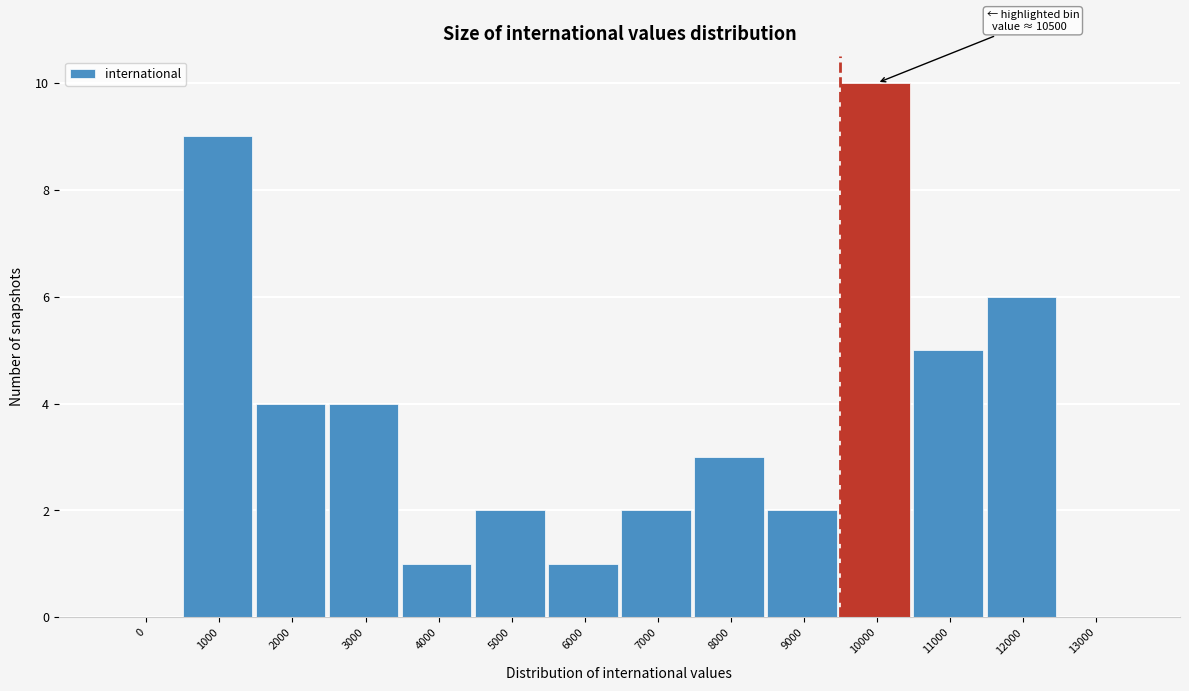

At which category does the chart reach its peak across all series?

10000